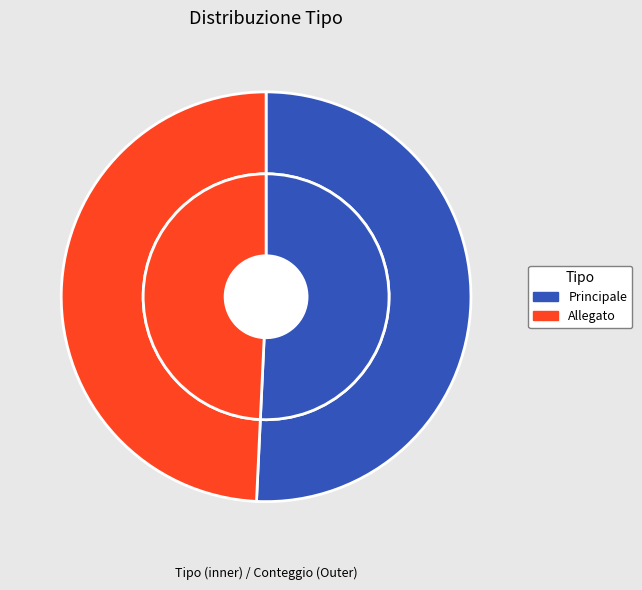

How much of the chart is everything except Allegato?

50.7%